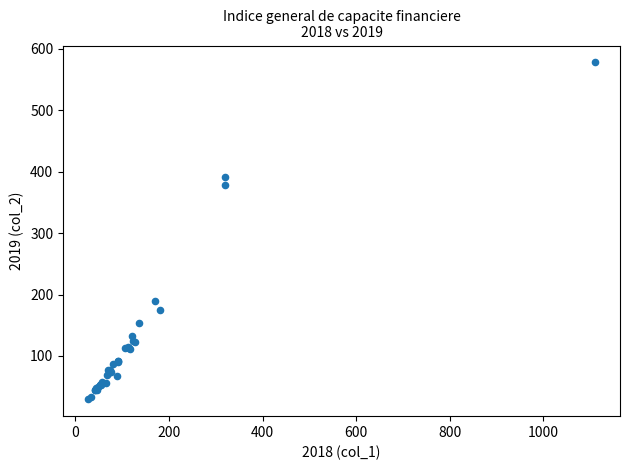

What Y value in the scatter plot is closest to 303?

377.5